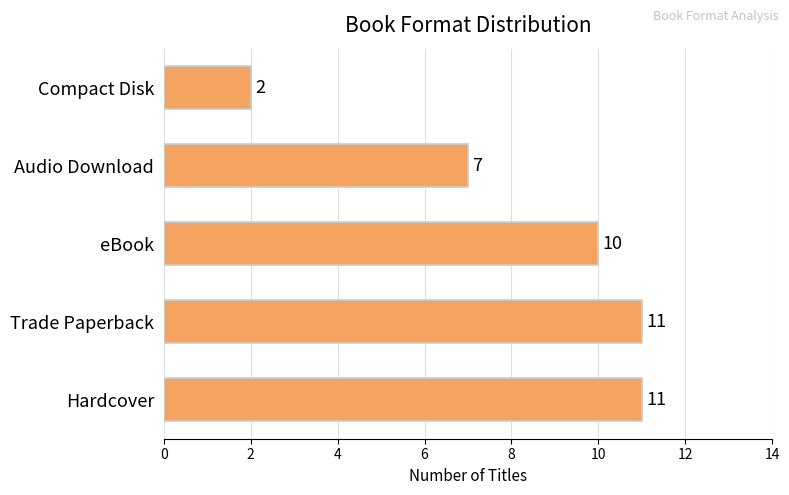

Between eBook and Compact Disk, which is larger?

eBook